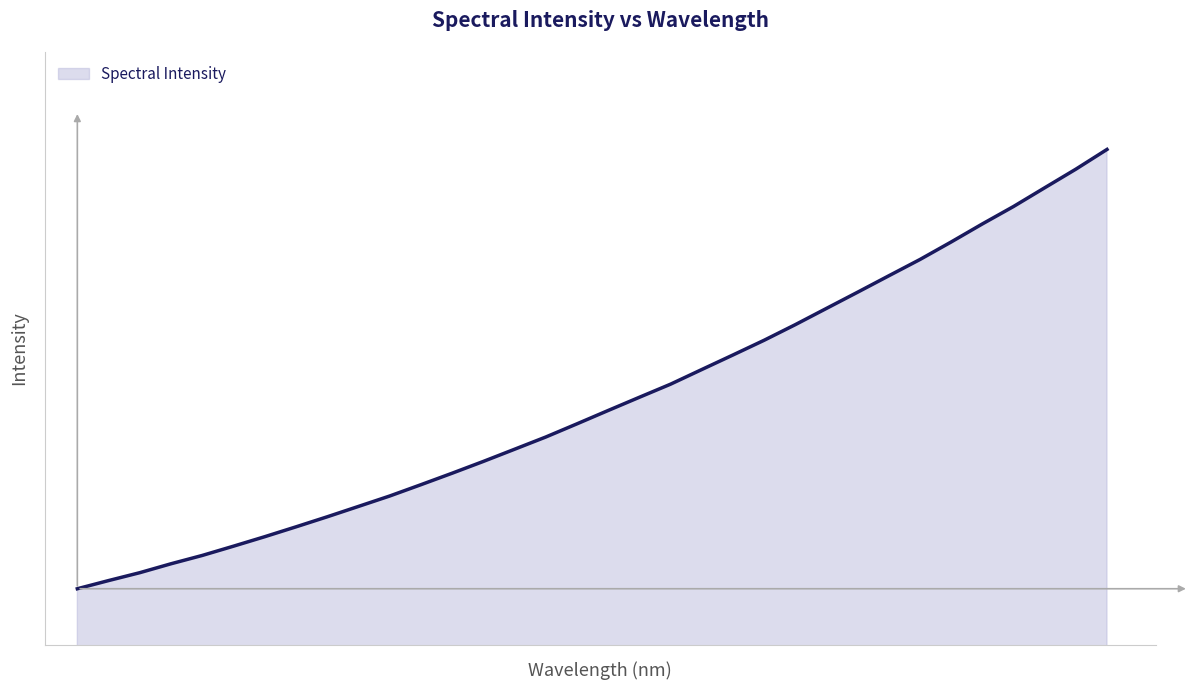

What is the value of the 17th point from the left?

4224.3